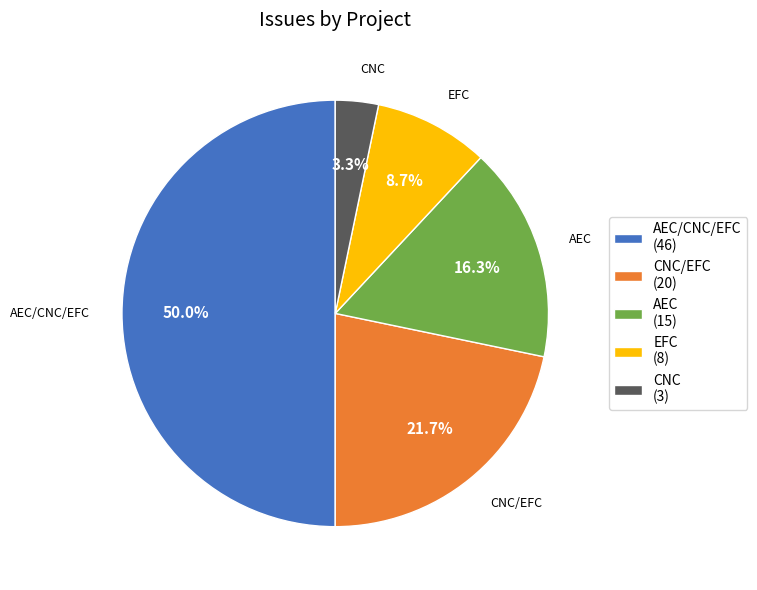

Count the number of slices in the pie.

5